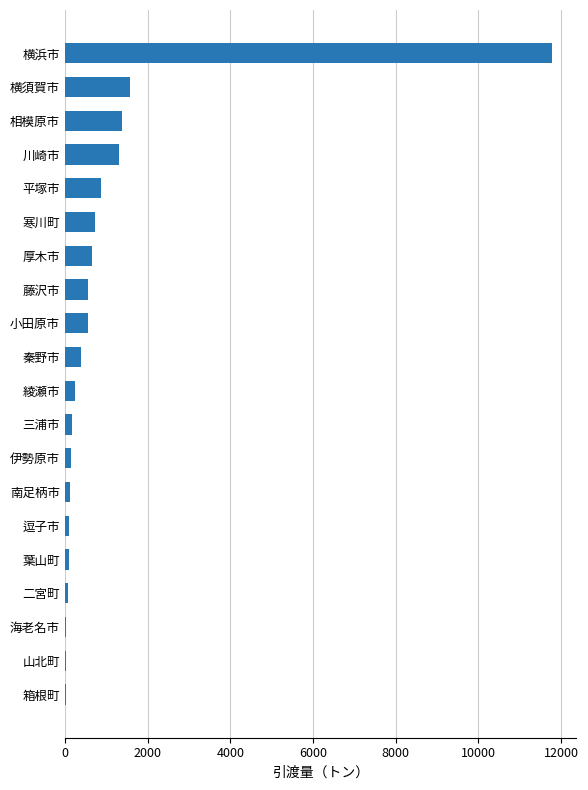

What is the maximum value shown in the chart?

11772.4